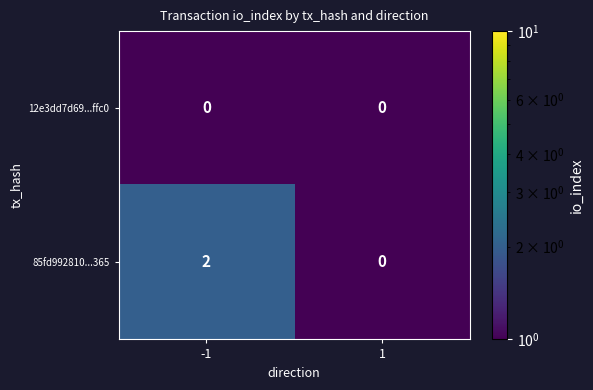

Reading left to right, extract all data points from this chart.

12e3dd7d69...ffc0: -1=0	1=0
85fd992810...365: -1=2	1=0